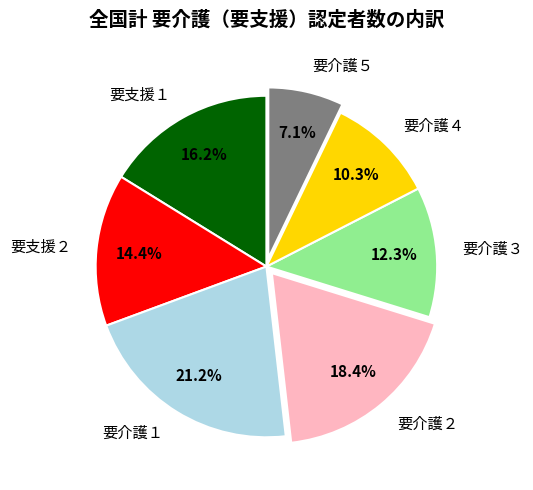

Is 要介護１ the majority of the pie?

No